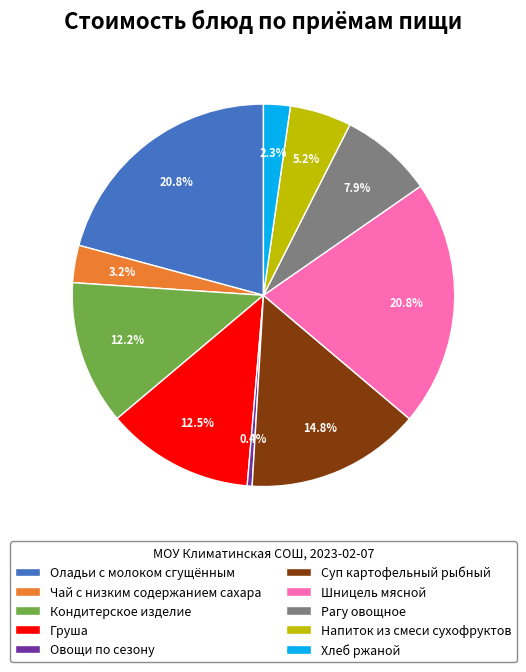

Is the sum of Суп картофельный рыбный and Напиток из смеси сухофруктов greater than half?

No